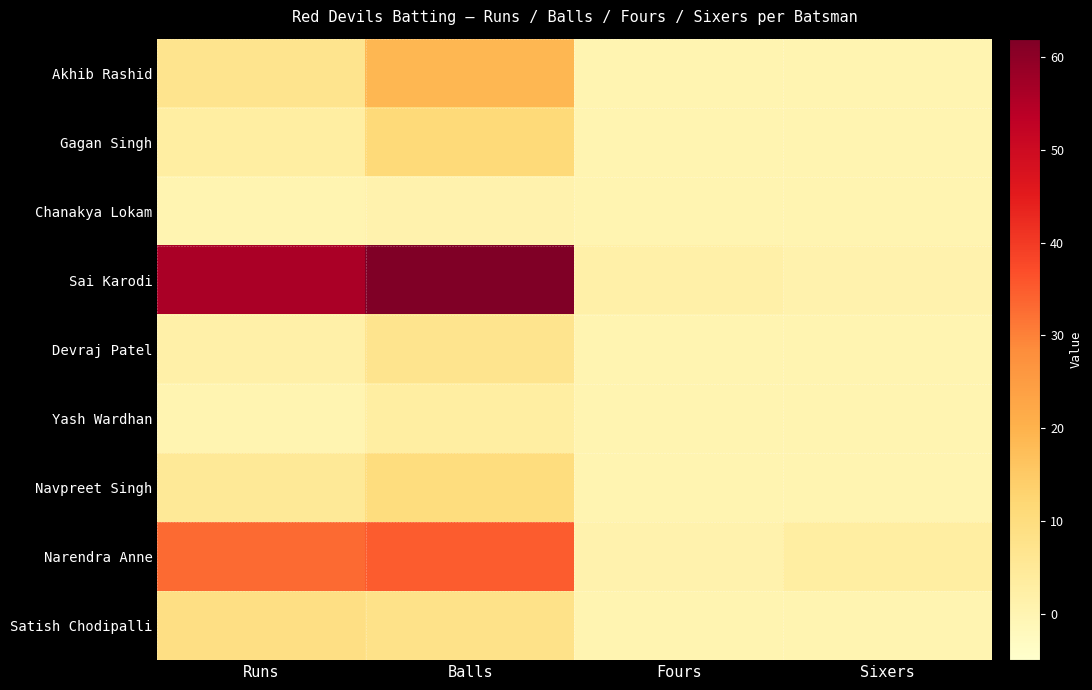

What is the maximum value shown in the chart?

62